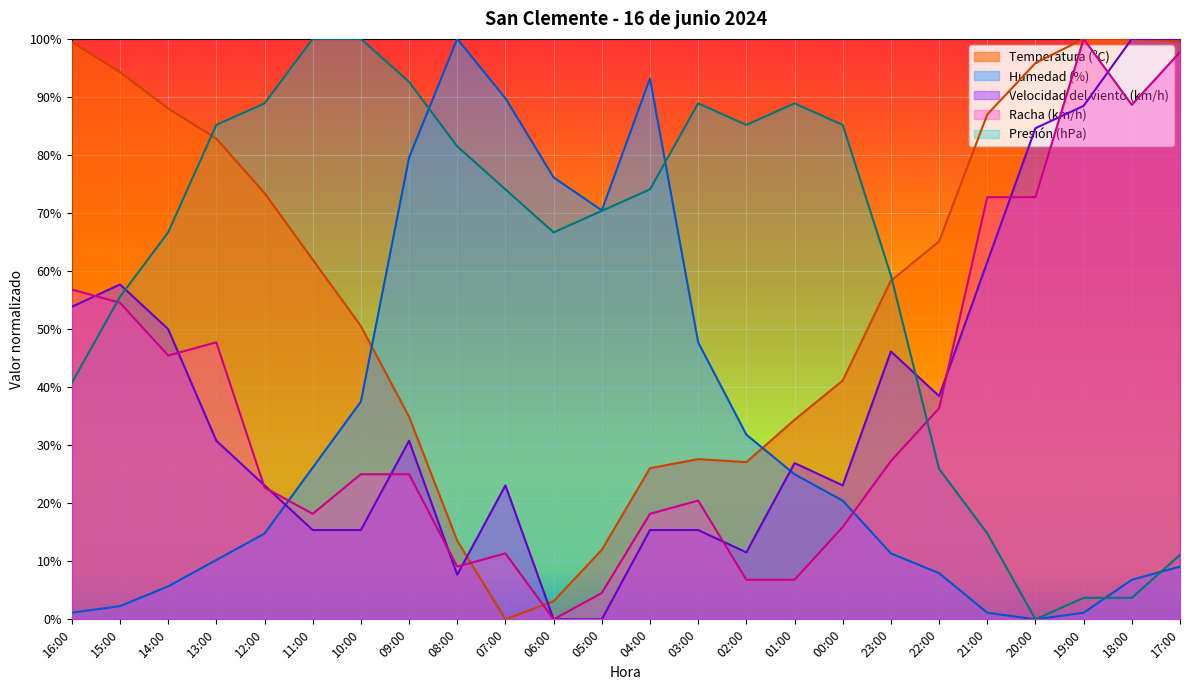

How many positive values does the Velocidad del viento (km/h) series have?

22